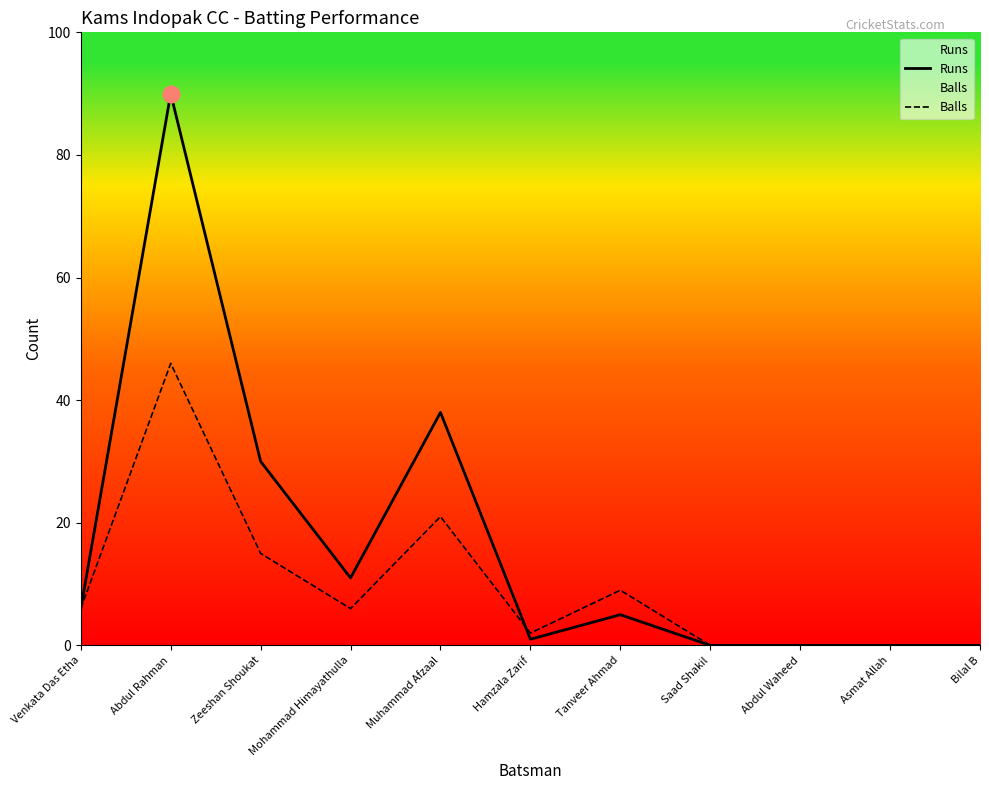

What position from the right is Venkata Das Etha?

11